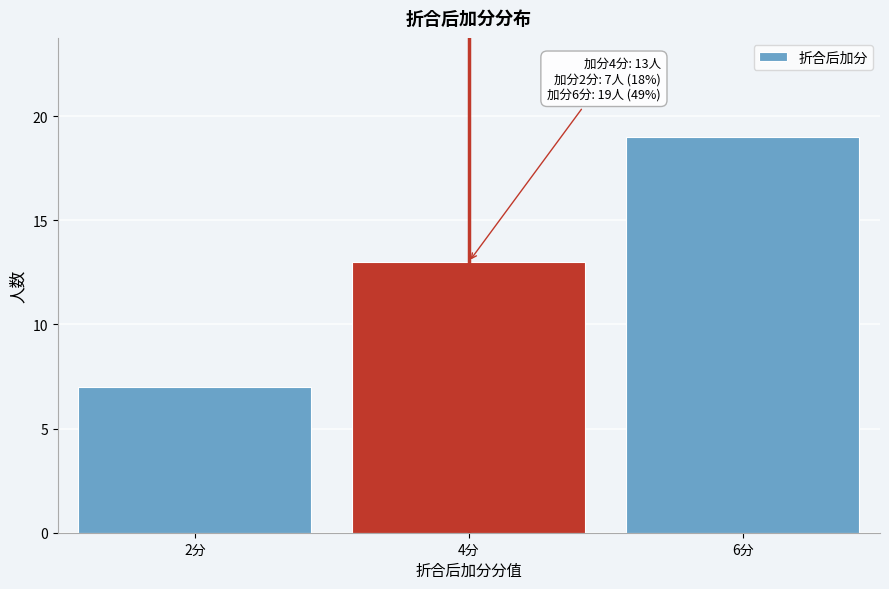

Reading left to right, what are all the values shown in this chart?

2分=7	4分=13	6分=19